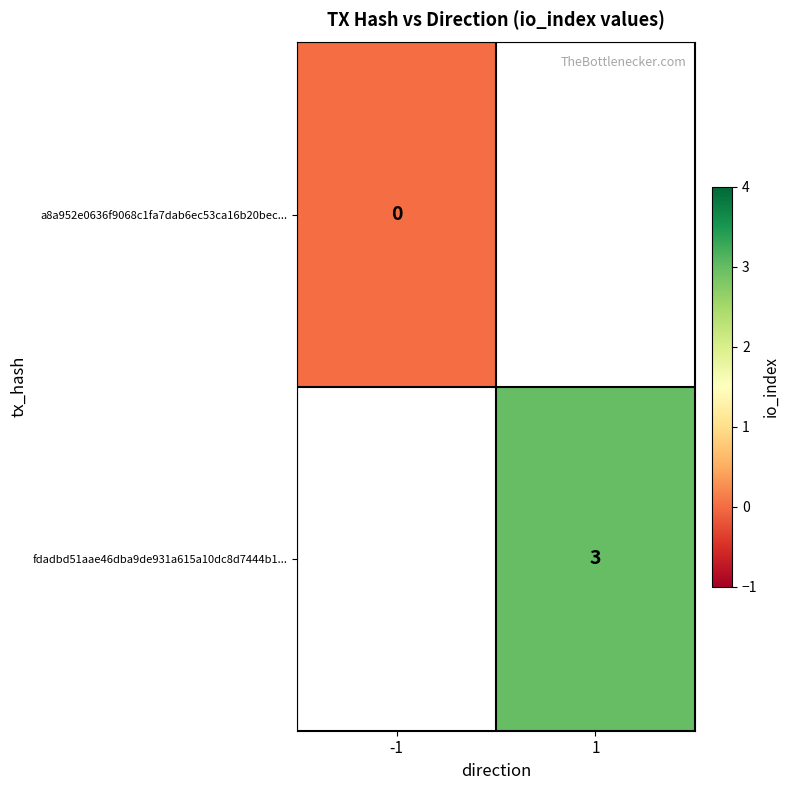

The value of fdadbd51aae46dba9de931a615a10dc8d7444b1... at 1 is 5. True or false?

False